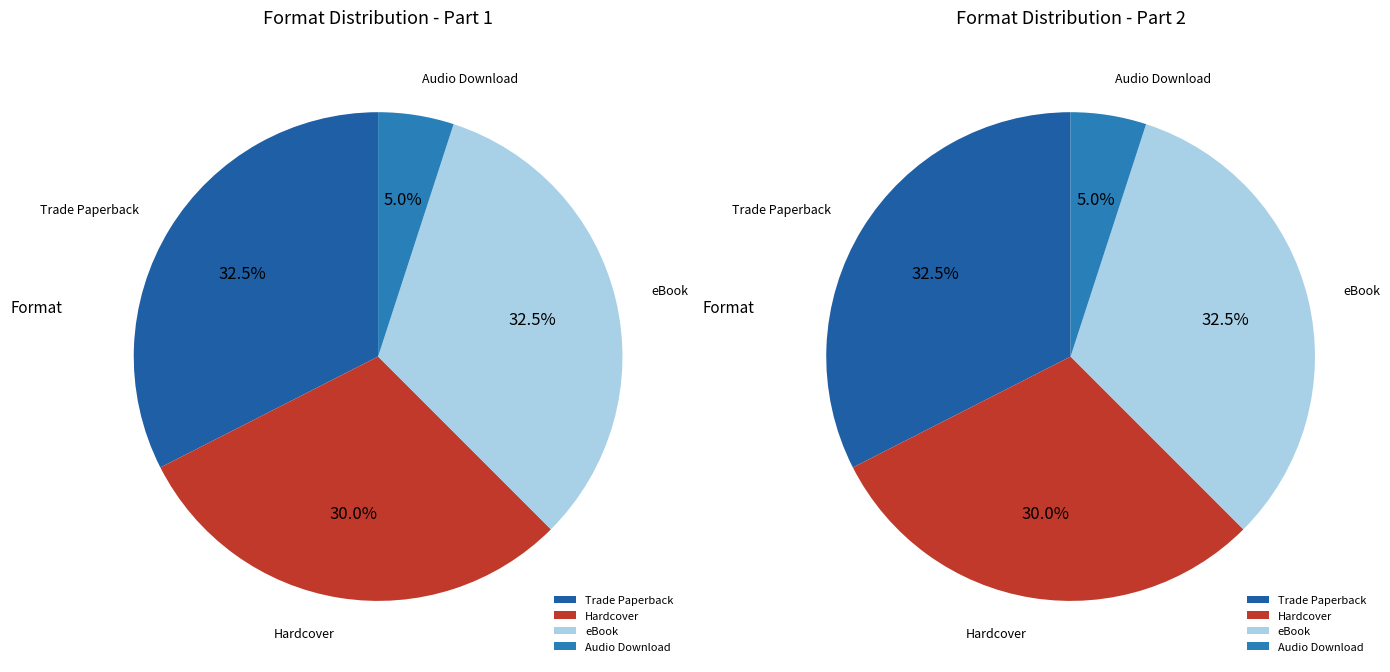

How many slices are in this pie chart?

4